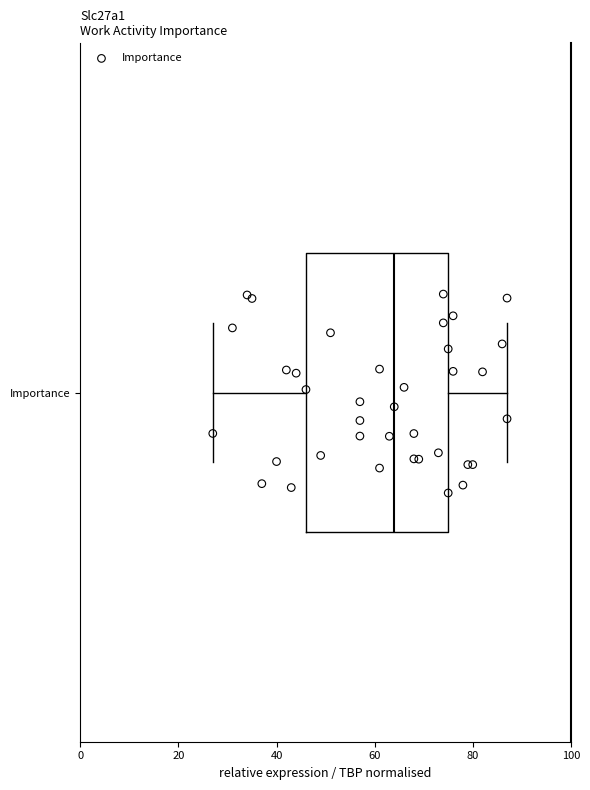

Read this box plot against the x-axis: the position of the median line, the range covered by the box, and the ends of both whiskers. The values are not printed on the chart, so give them approximately, as read against the axis.

median 64, box 46 to 76, whiskers 28 to 88